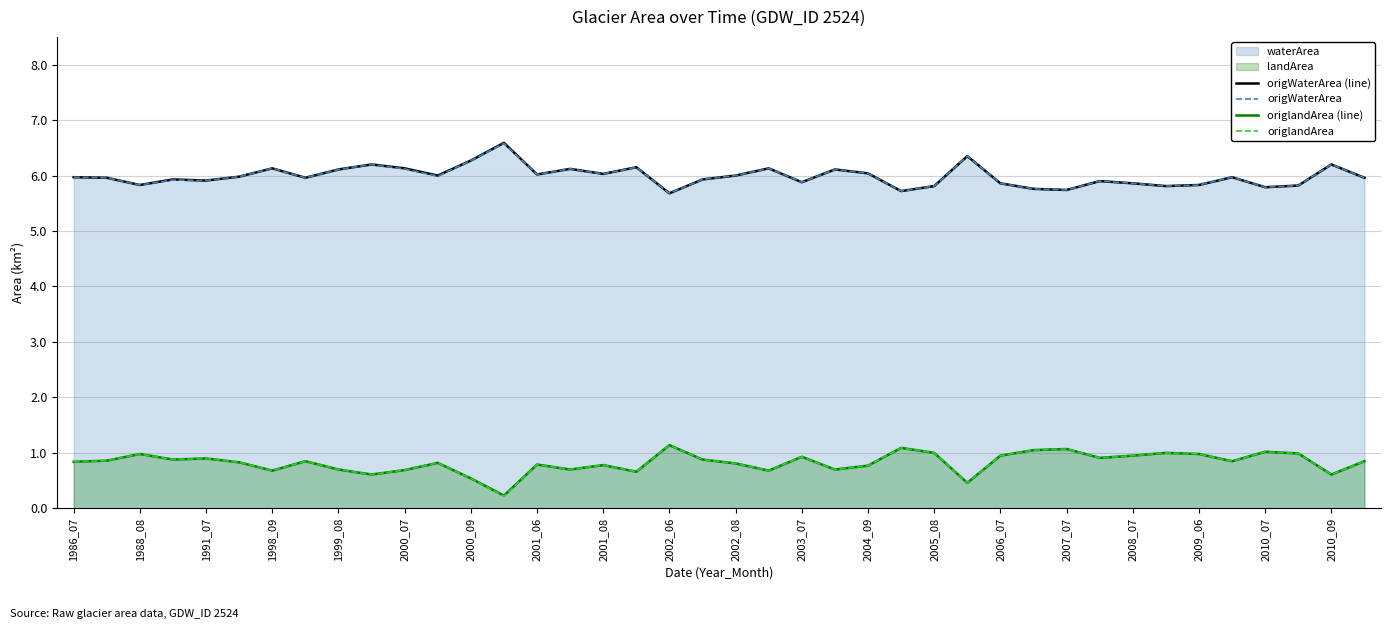

Read the origlandArea (line) value at 2003_07.

0.9